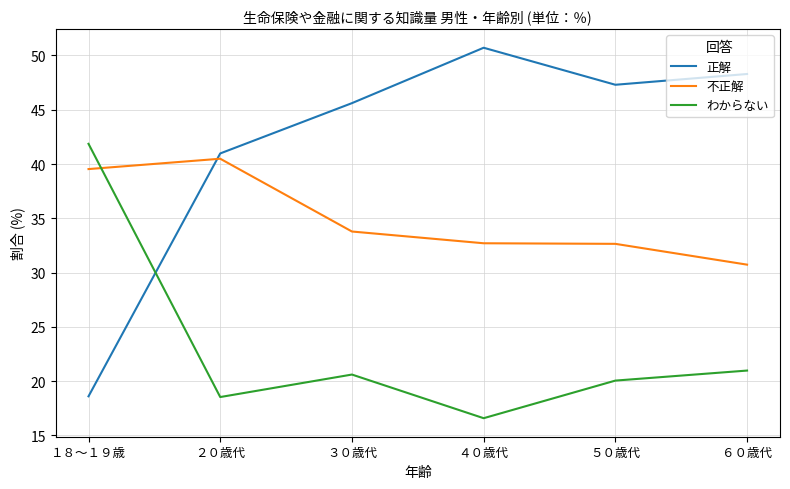

The value of 不正解 at ３０歳代 is 17.1. True or false?

False